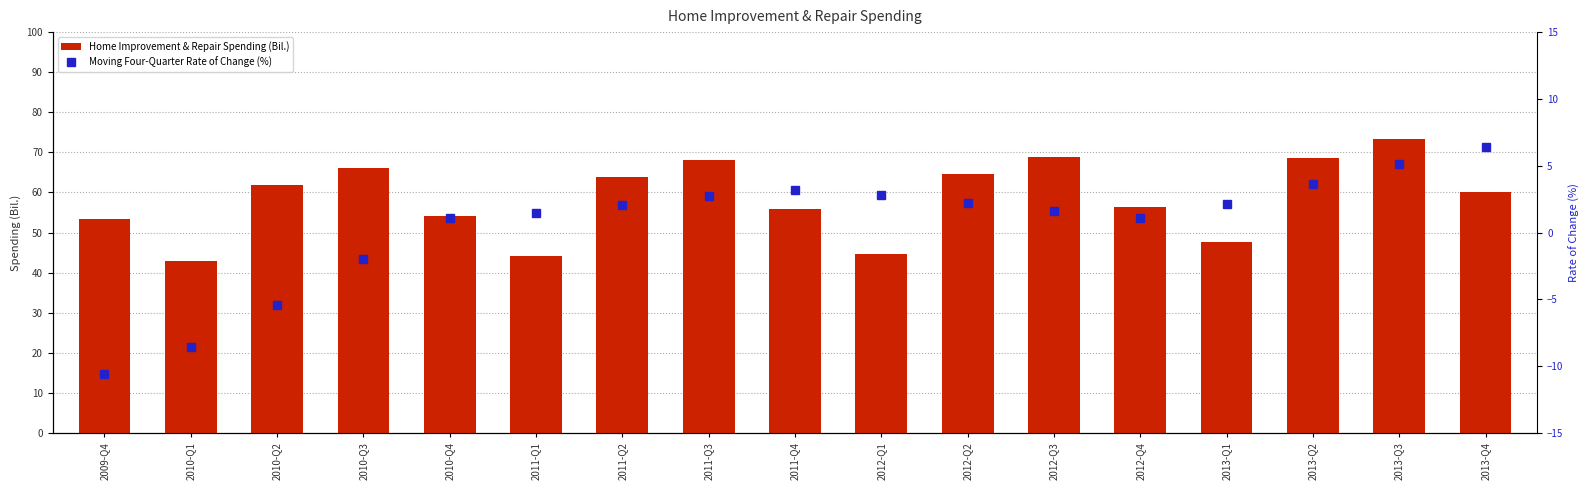

Is it true that Home Improvement & Repair Spending (Bil.) equals 66.0 at 2010-Q3?

True